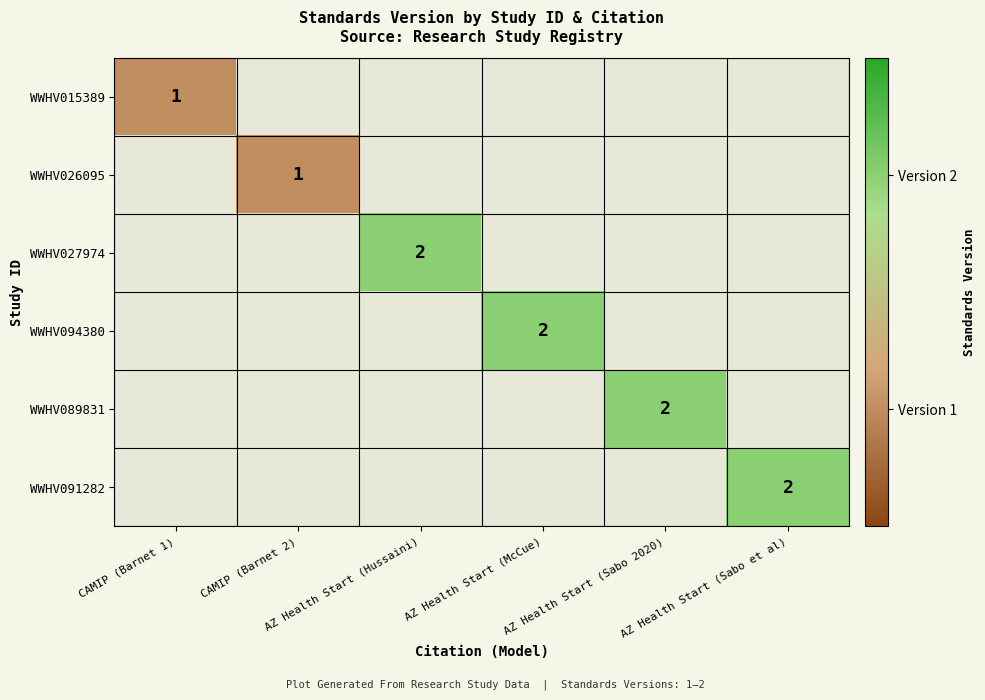

Rank the categories by WWHV026095 value from lowest to highest.

CAMIP (Barnet 1), CAMIP (Barnet 2), AZ Health Start (Hussaini), AZ Health Start (McCue), AZ Health Start (Sabo 2020), AZ Health Start (Sabo et al)